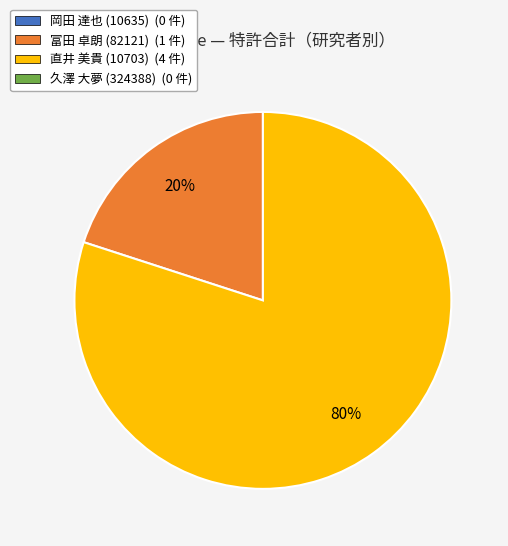

To the nearest percent, what is the average slice percentage?

50%